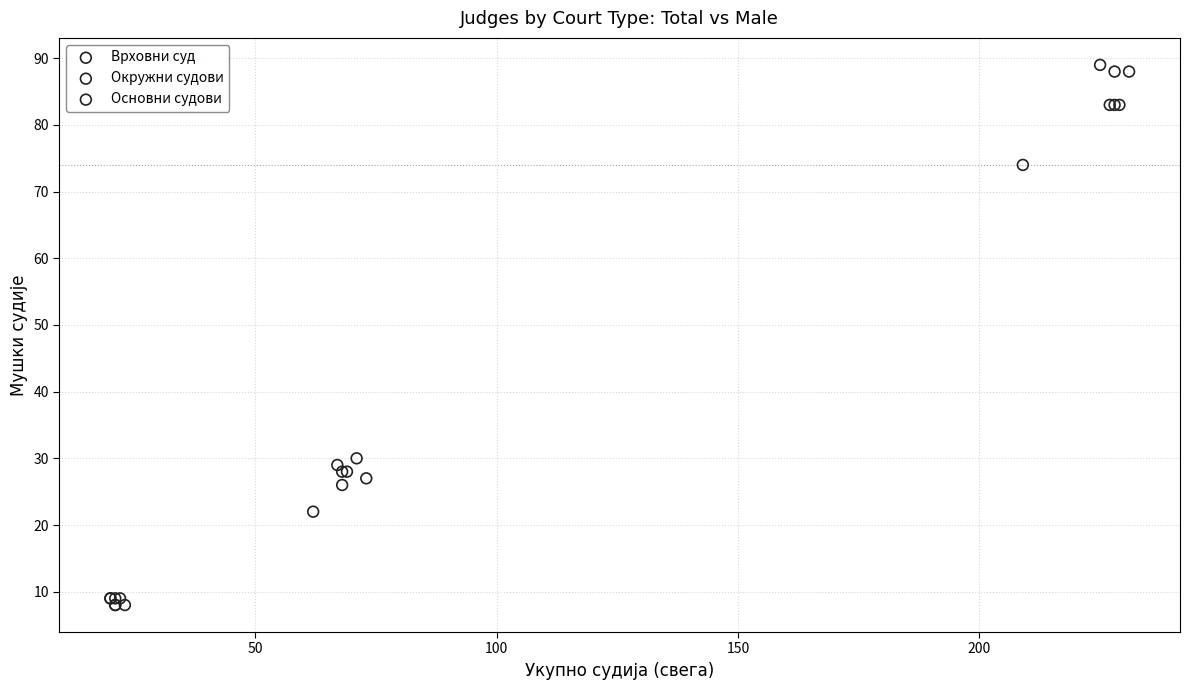

Which series contains the highest Y value?

Основни судови